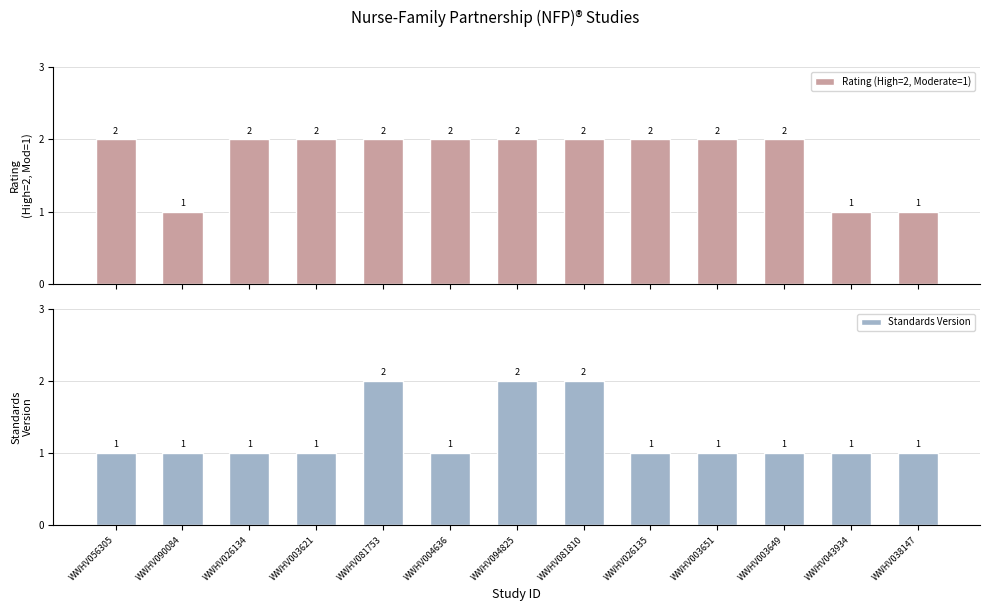

Reading left to right, extract all data points from this chart.

Rating (High=2, Moderate=1): 2	1	2	2	2	2	2	2	2	2	2	1	1
Standards Version: 1	1	1	1	2	1	2	2	1	1	1	1	1